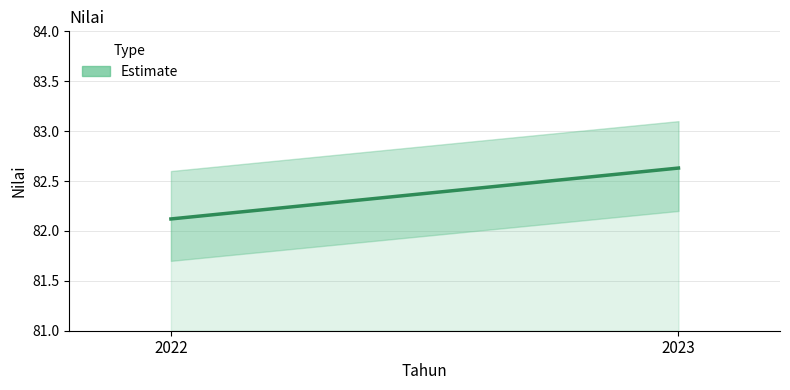

Which label corresponds to the largest value in the chart?

2023